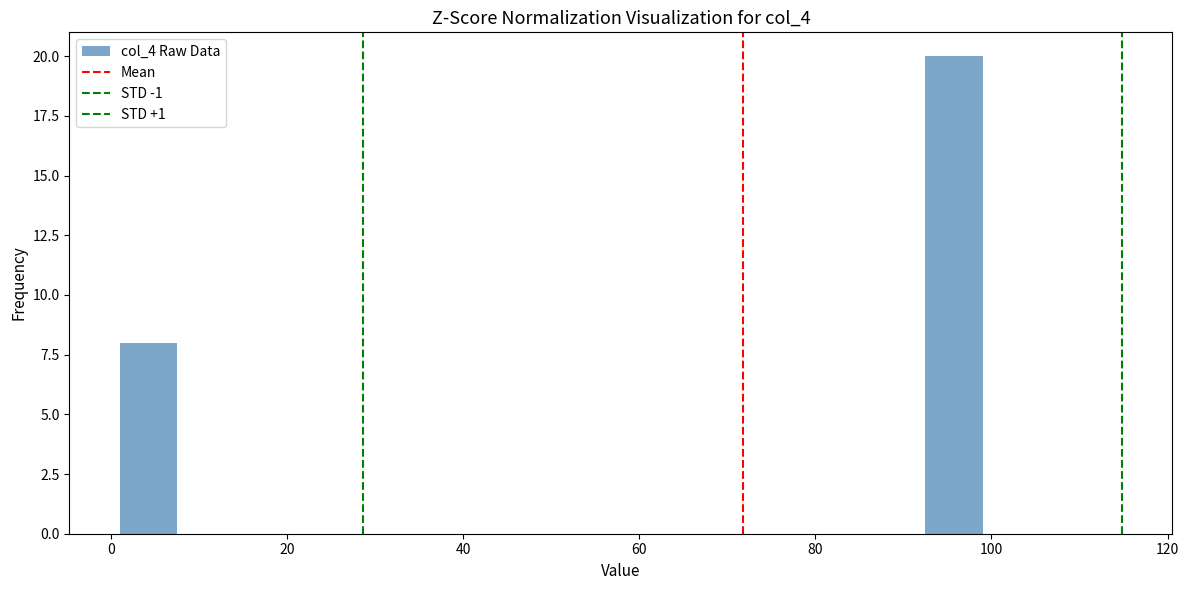

Read against the x-axis, roughly where is the centre of the tallest bar?

96